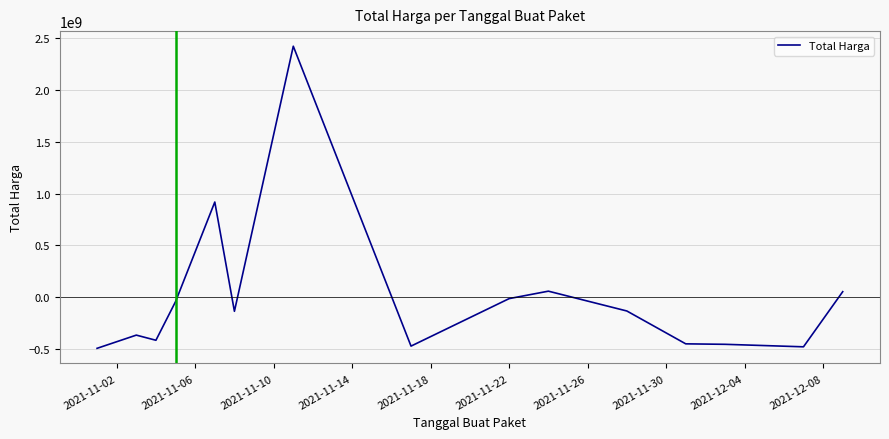

What is the difference between the maximum and minimum values?

2918175740.0